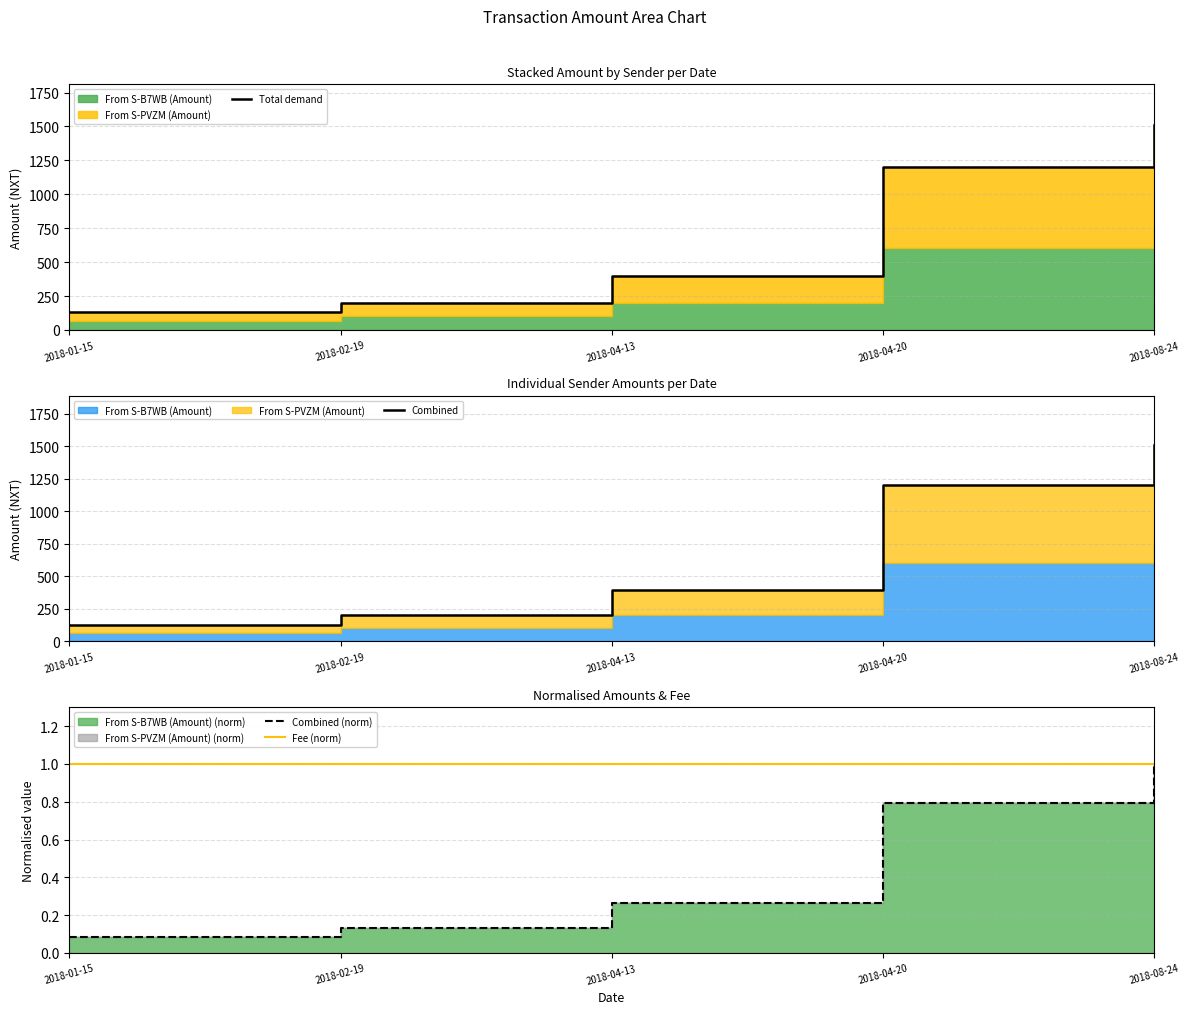

What is the difference between the Combined values at 2018-04-13 and 2018-01-15?

270.0